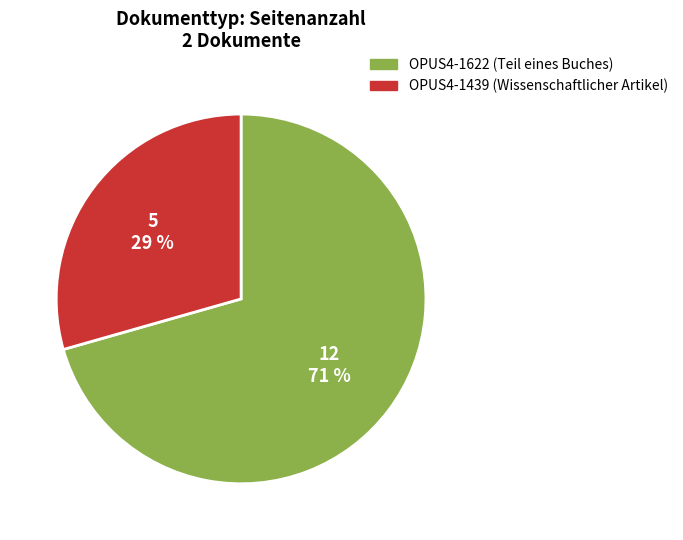

Rank the categories by value from lowest to highest.

OPUS4-1439, OPUS4-1622